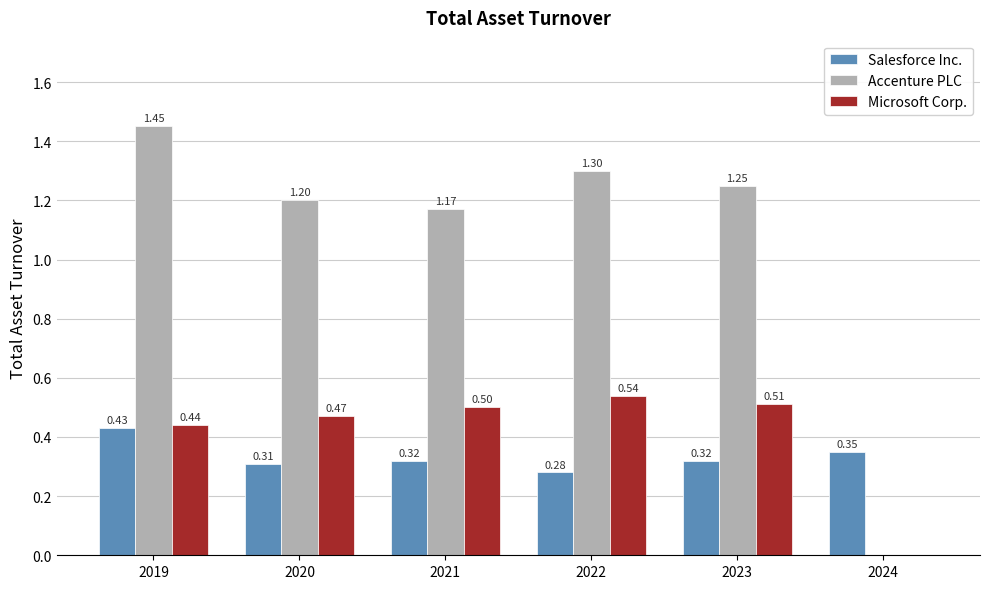

True or false: Accenture PLC has a value of 1.2 at 2023.

True